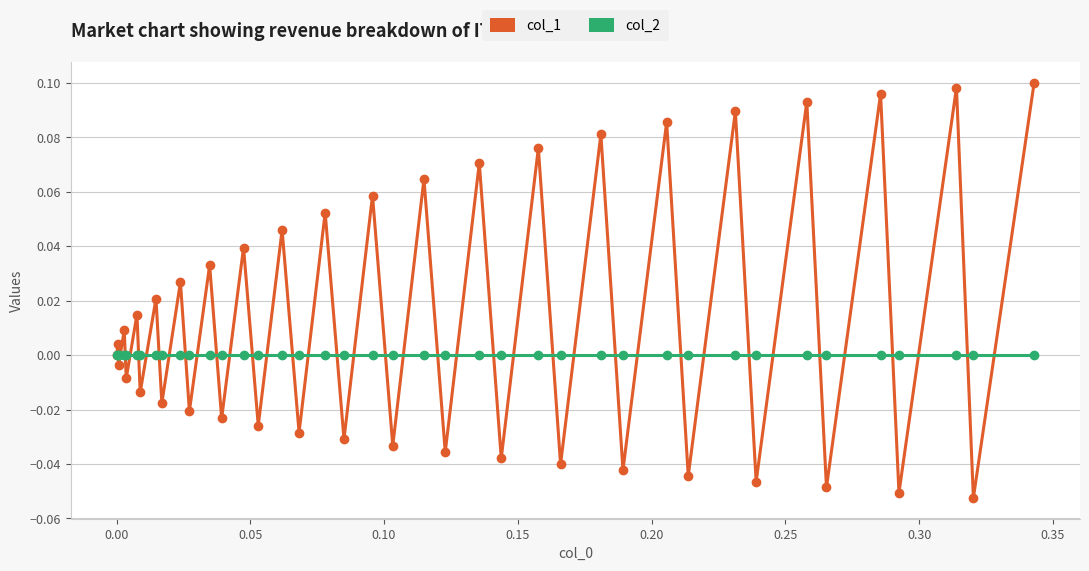

List the series in order of their peak value, highest first.

col_1, col_2